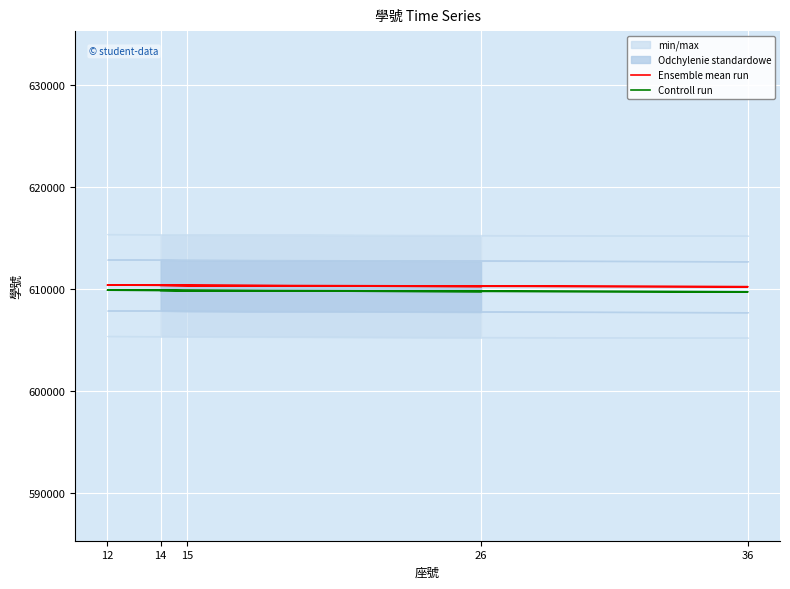

The value of Controll run at 12 is 265611. True or false?

False